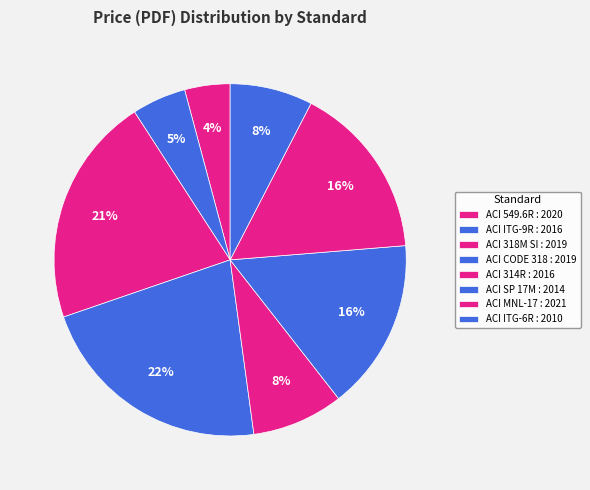

To the nearest percent, what is the difference between the ACI MNL-17 : 2021 and ACI CODE 318 : 2019 slice percentages?

6%